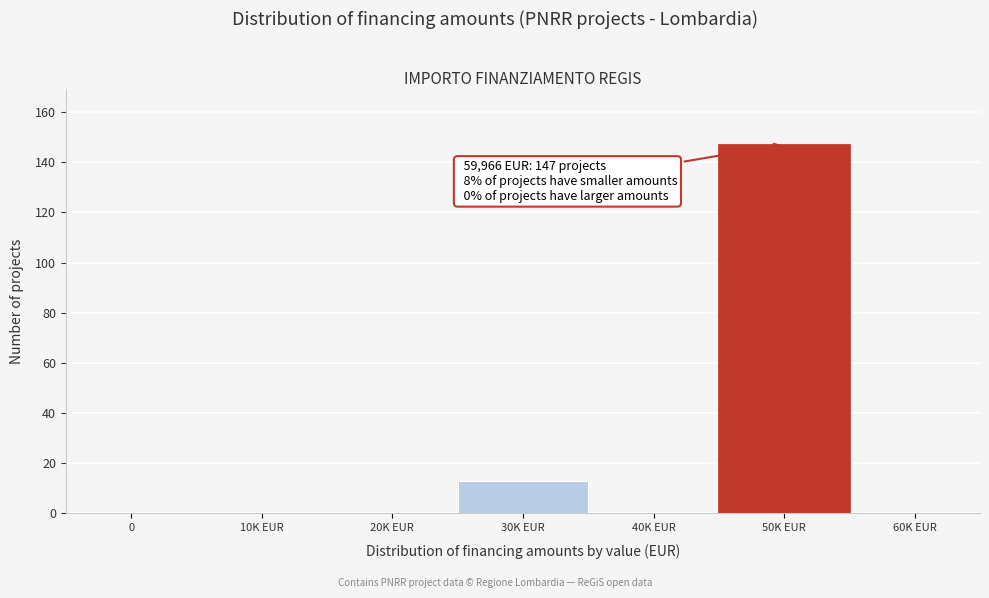

Reading left to right, list all the values displayed in this chart.

0=0	10K EUR=0	20K EUR=0	30K EUR=13	40K EUR=0	50K EUR=147	60K EUR=0